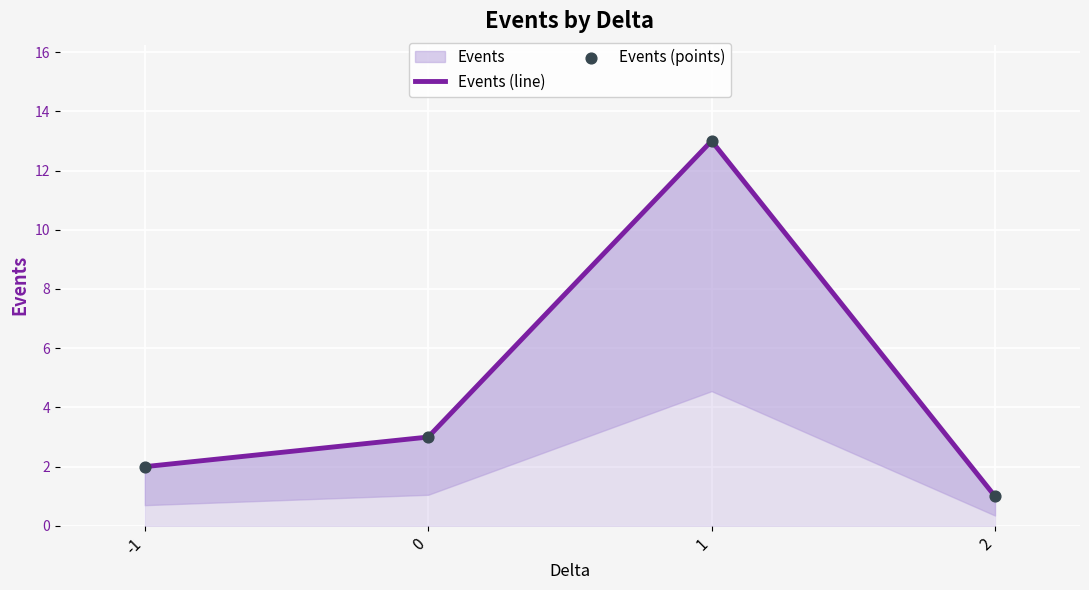

Which series has the largest Y range (max minus min)?

Events (line)